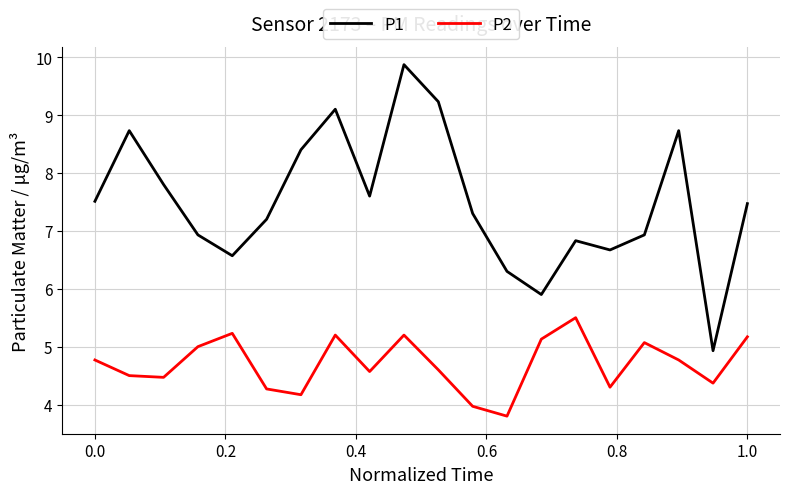

True or false: P1 and P2 cross at least once.

False